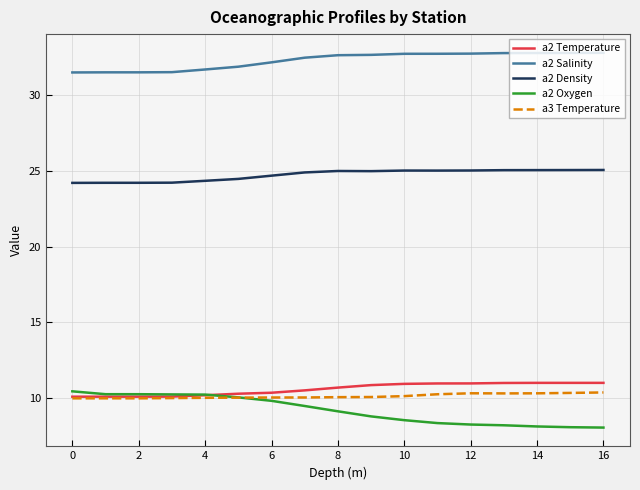

Which series has the largest total across all categories?

a2 Salinity